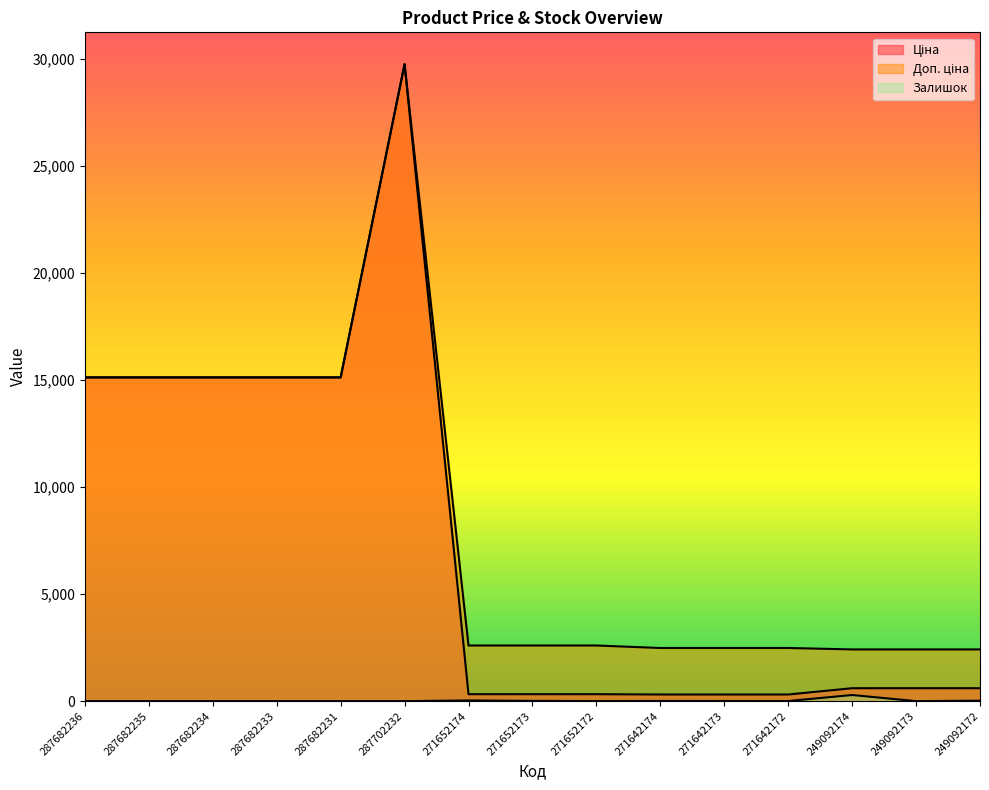

Reading left to right, list all the values displayed in this chart.

Ціна: 15120.0	15120.0	15120.0	15120.0	15120.0	29747.2	324.8	324.8	324.8	310.3	310.3	310.3	603.7	603.7	603.7
Доп. ціна: 15120.0	15120.0	15120.0	15120.0	15120.0	29747.2	2598.3	2598.3	2598.3	2482.4	2482.4	2482.4	2414.8	2414.8	2414.8
Залишок: 0.0	0.0	0.0	0.0	0.0	0.0	32.0	12.0	5.0	9.0	7.0	5.0	286.0	0.0	21.0